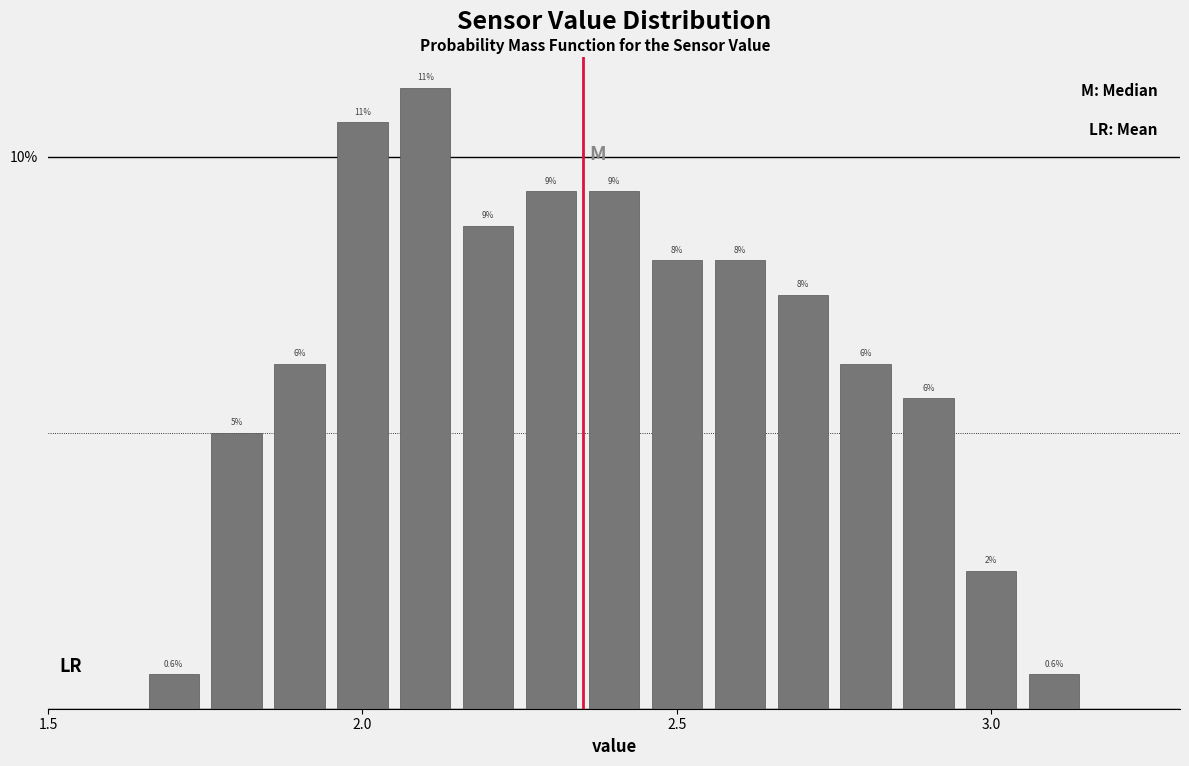

Read against the x-axis, roughly where is the centre of the tallest bar?

2.10